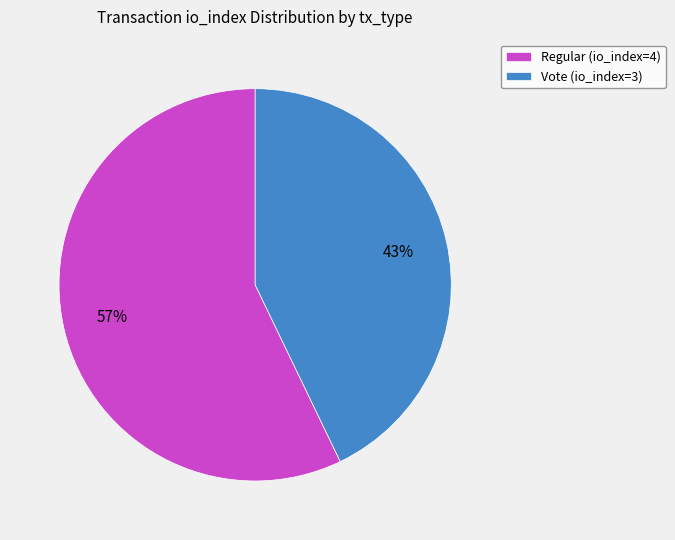

To the nearest percent, what is the difference between the largest and smallest slice percentages?

14%